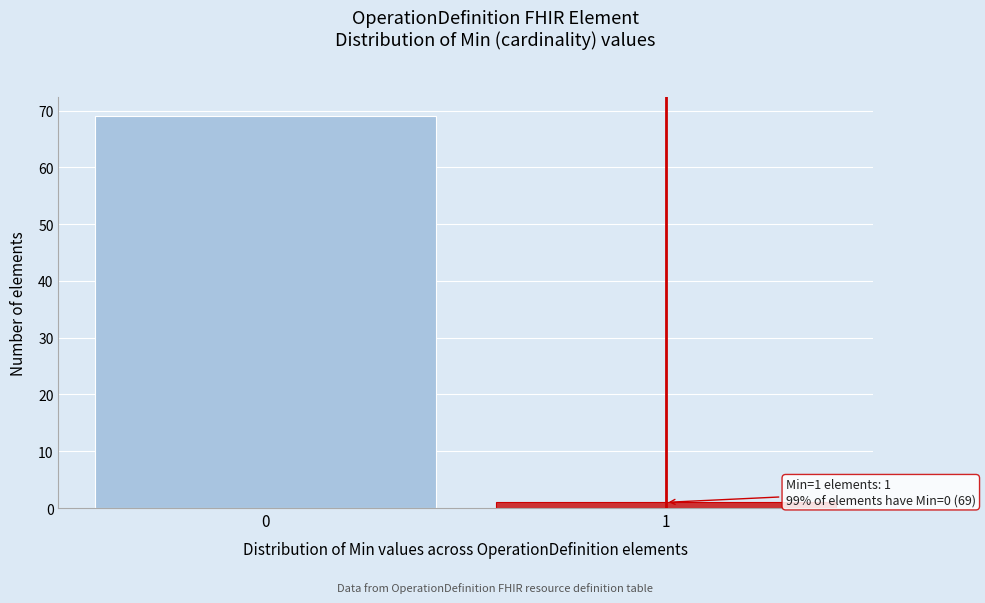

Reading left to right, extract all data points from this chart.

69	1